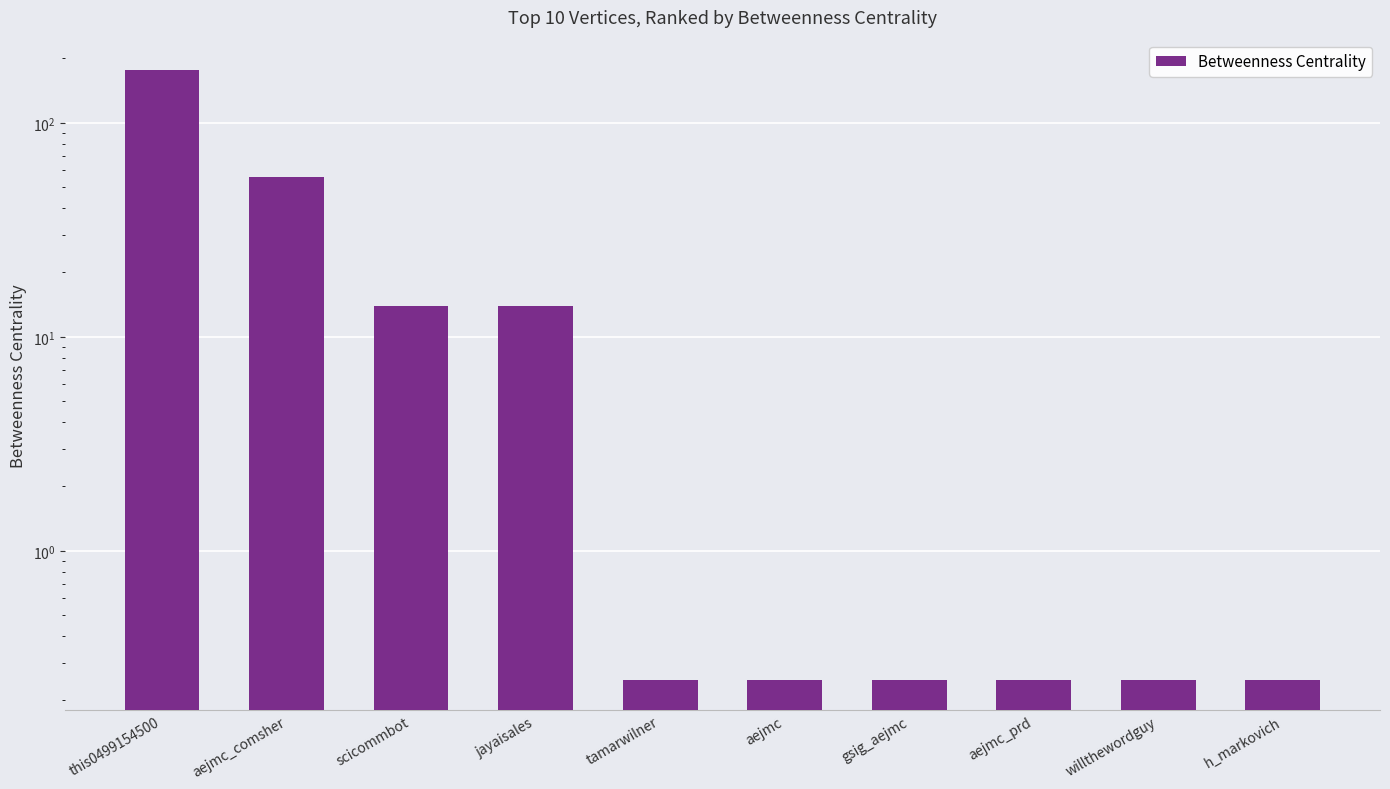

Which label corresponds to the largest value in the chart?

this0499154500